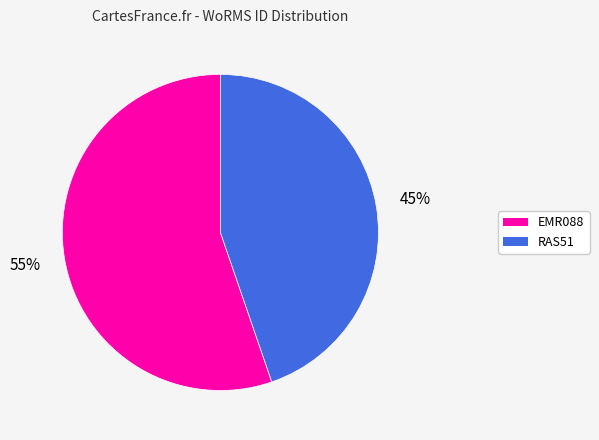

How many segments does this pie chart have?

2